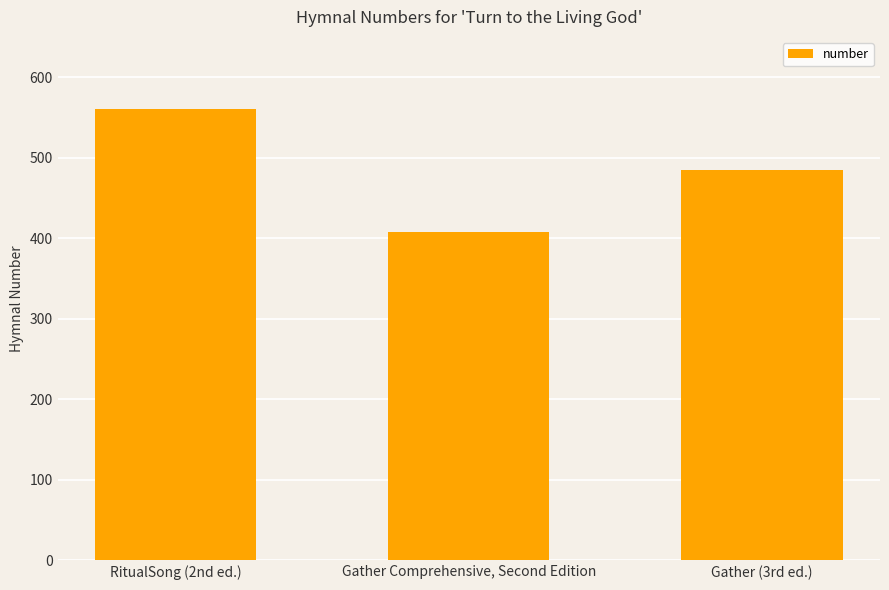

How many values are below 485?

1